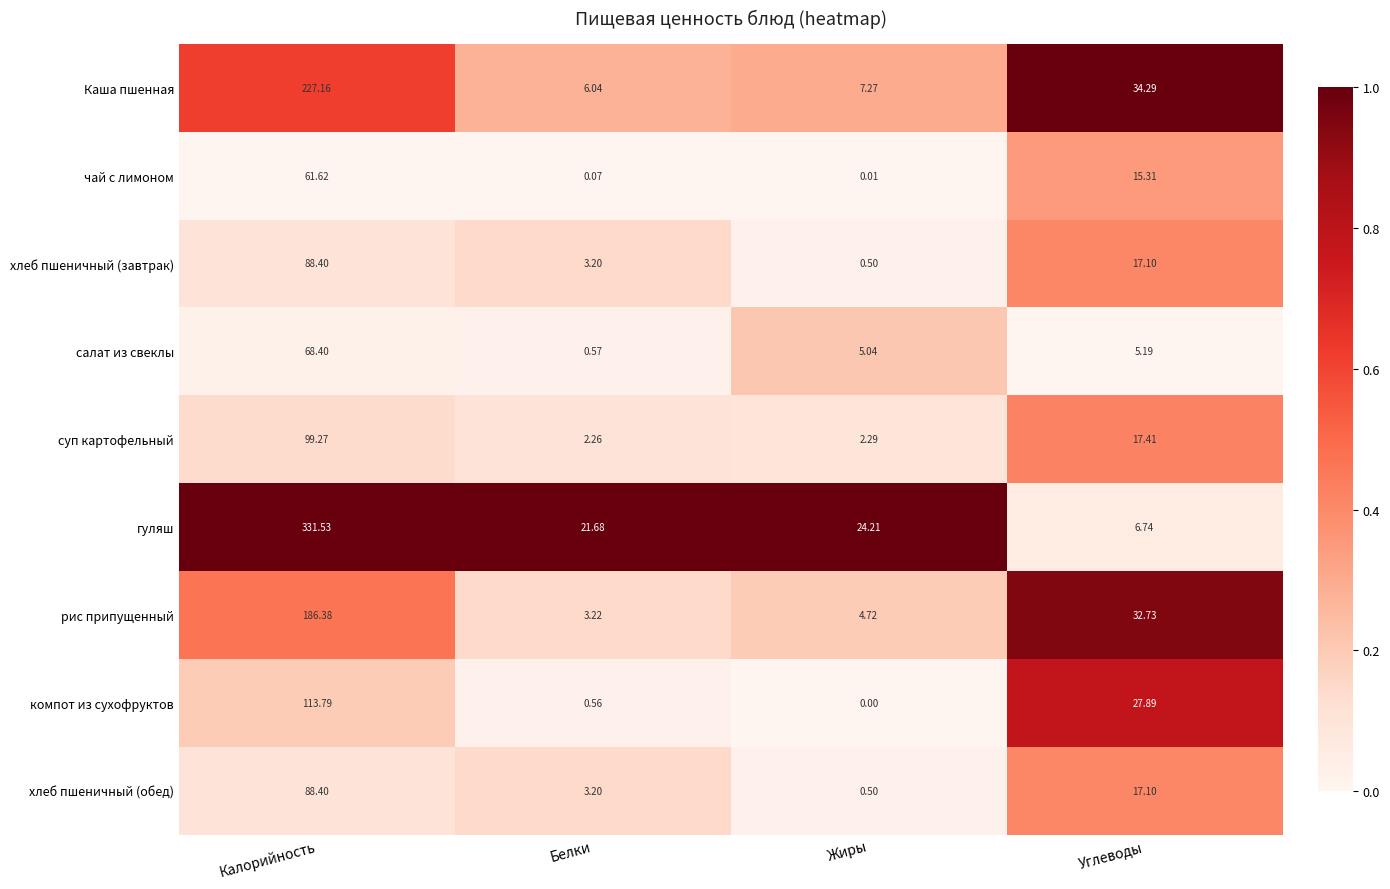

At which label is Каша пшенная closest to 116?

Углеводы